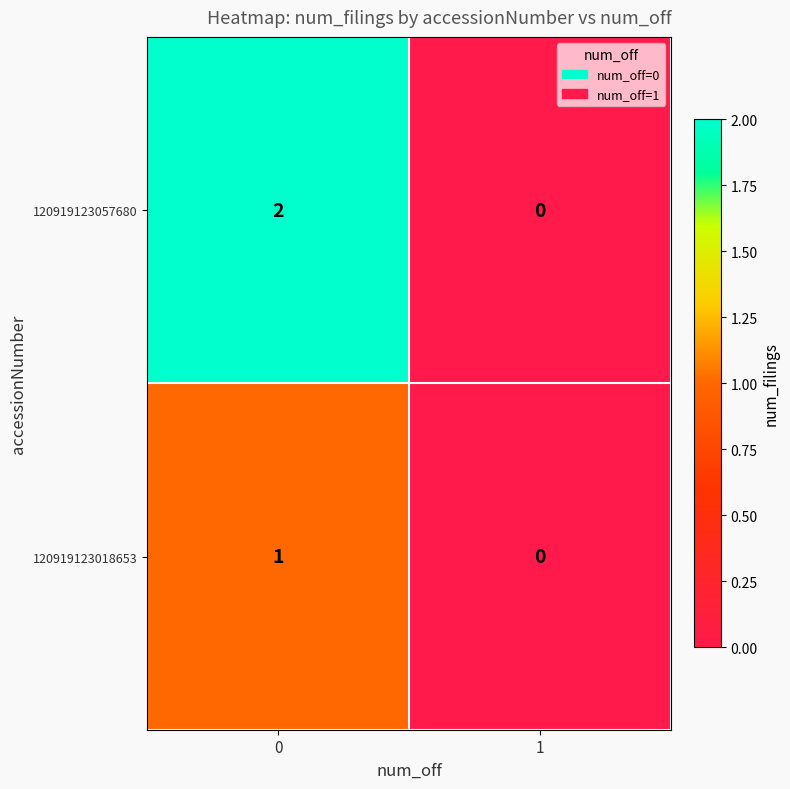

Is it true that 120919123018653 equals 0 at 1?

True